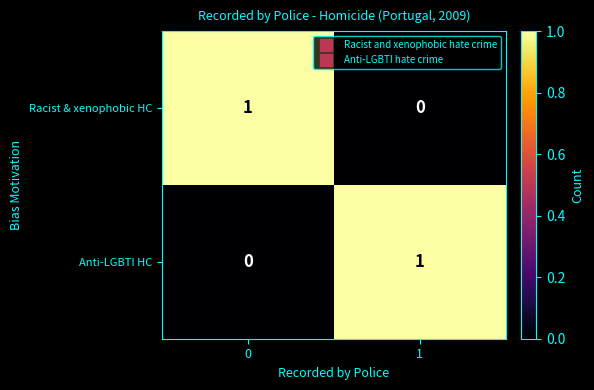

Rank the series at 1 from lowest to highest value.

Racist & xenophobic HC, Anti-LGBTI HC